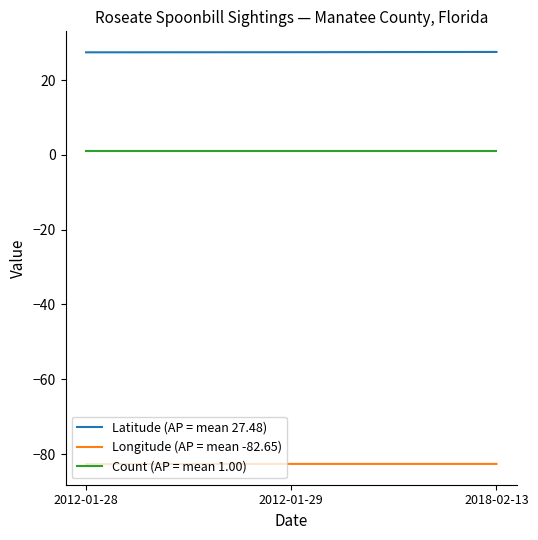

Is it true that Latitude (AP = mean 27.48) equals 27.5 at 2012-01-29?

True